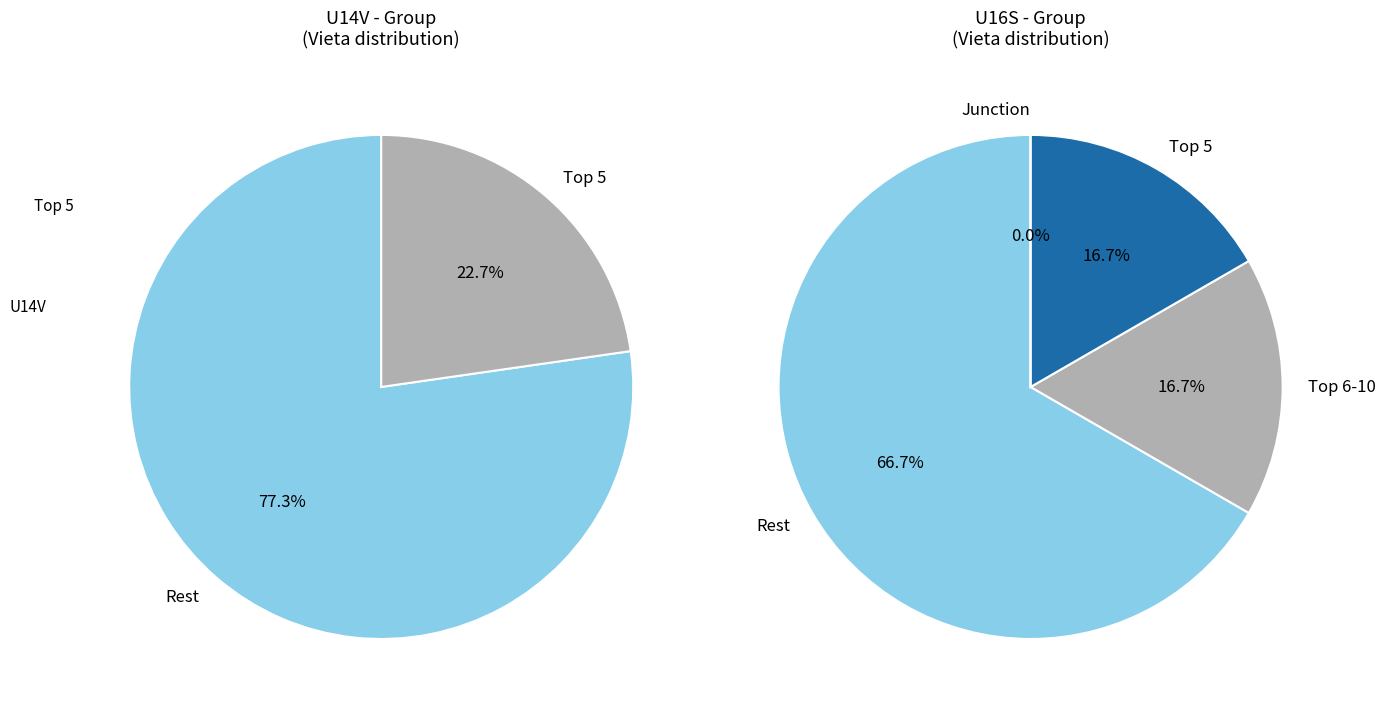

Do U16S and U14V together represent more than half of the pie?

Yes